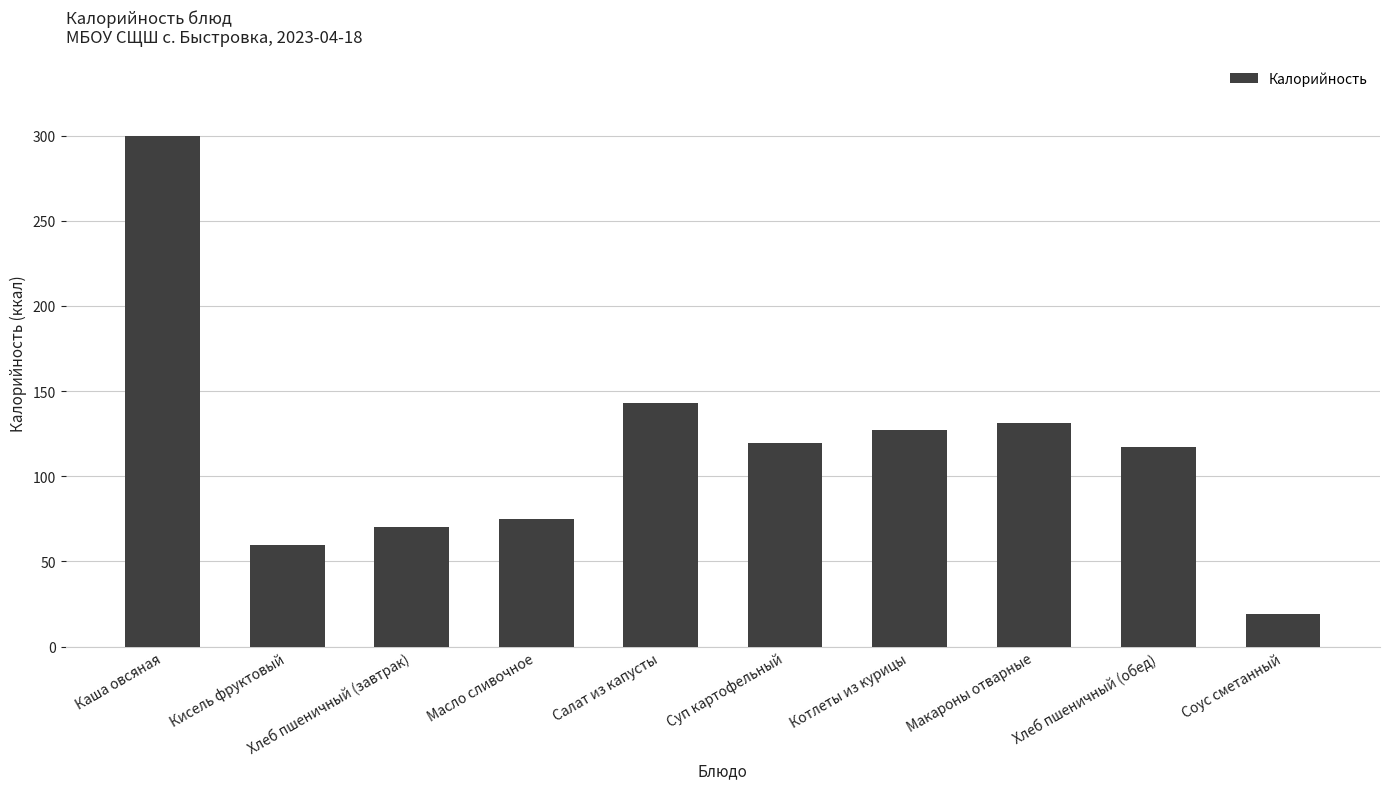

What position from the left is Кисель фруктовый?

2